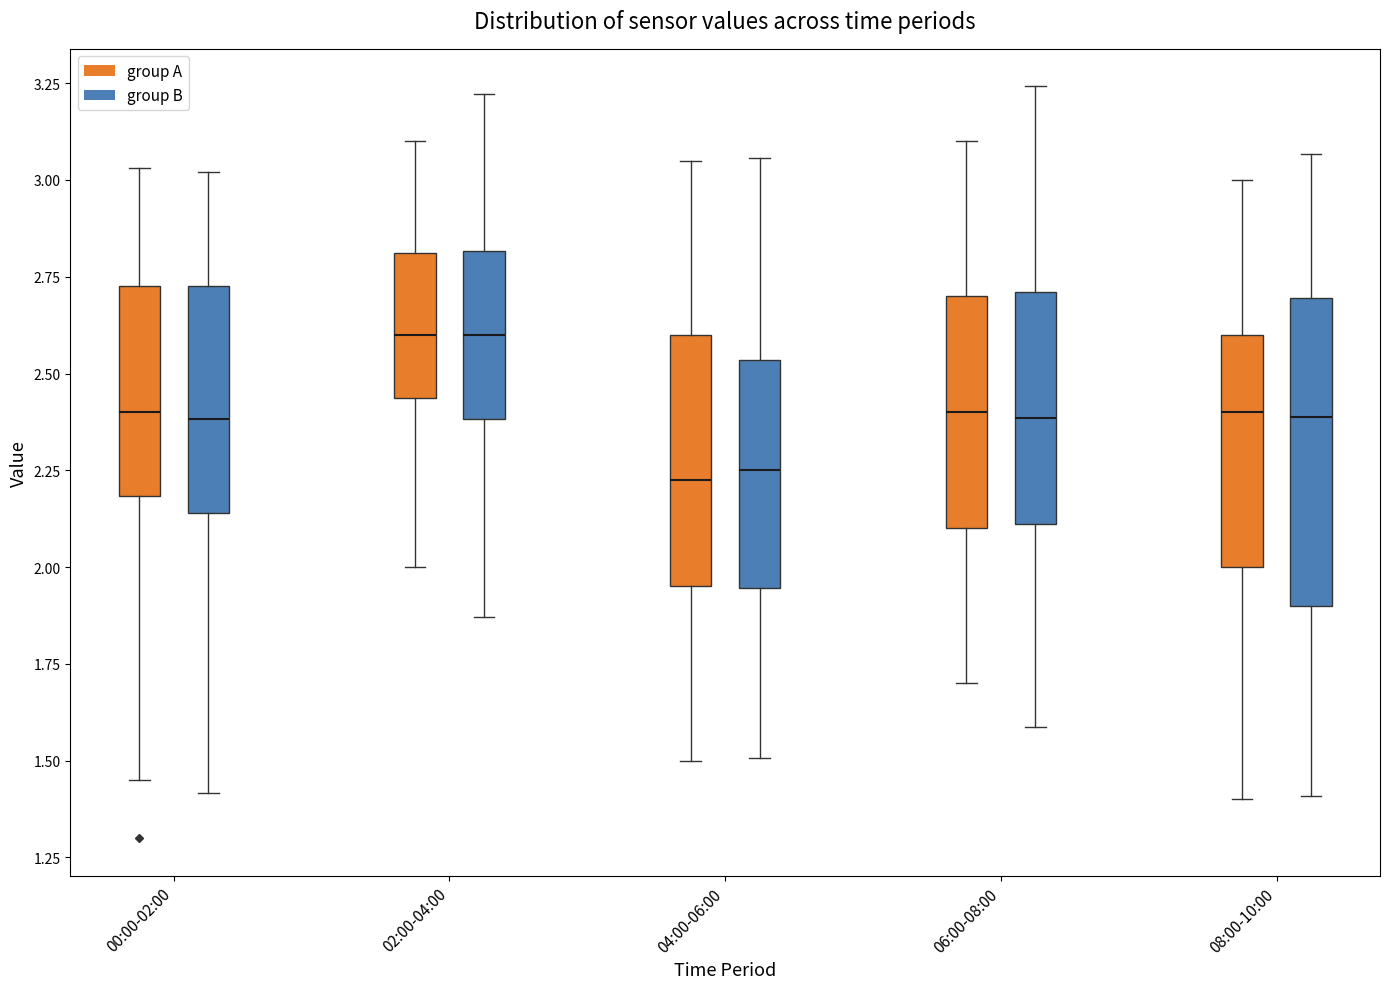

Comparing the boxes themselves (not the whiskers), which one is the tallest?

08:00-10:00 (group B)